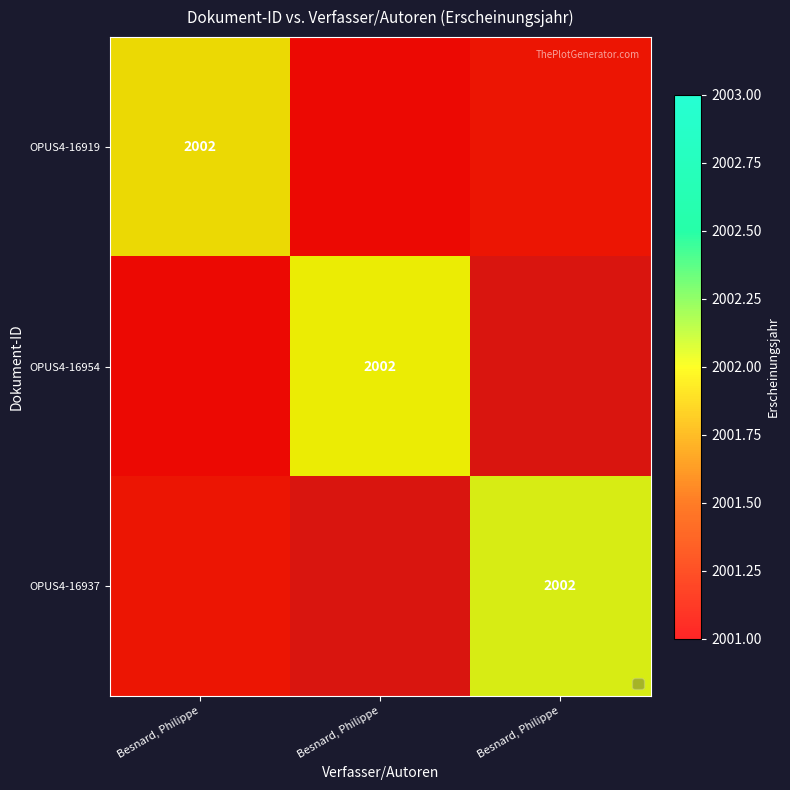

What is the sum of all OPUS4-16919 values?

6003.0